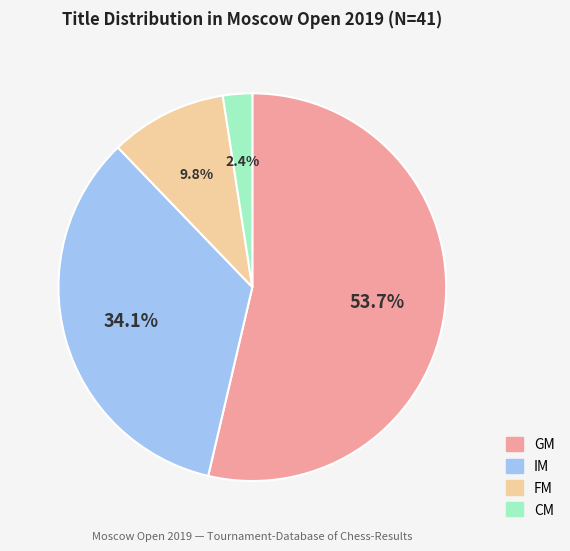

Which slice is the smallest?

CM